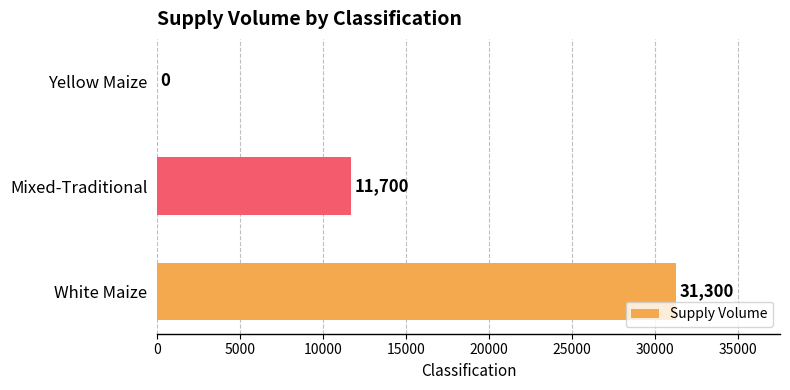

What is the change in value from Mixed-Traditional to Yellow Maize?

-11700